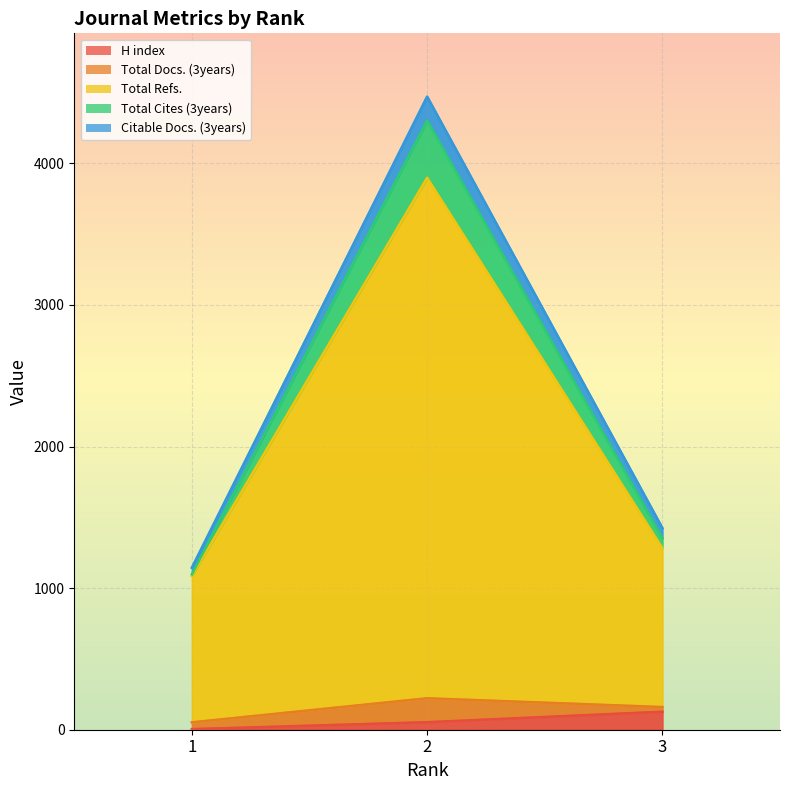

True or false: Citable Docs. (3years) has a value of 1424 at 3.

True